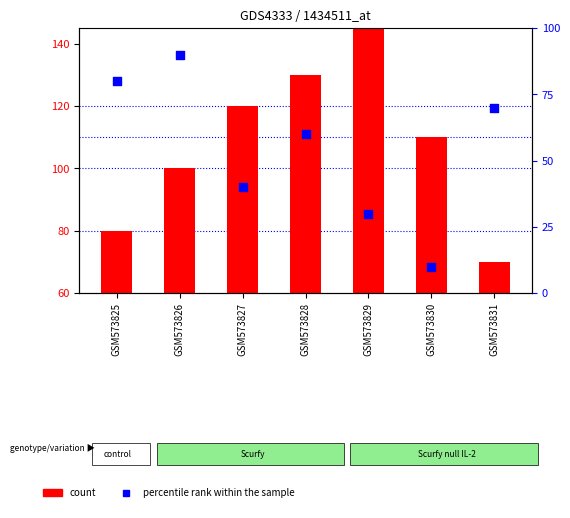

Which series has the largest Y range (max minus min)?

count